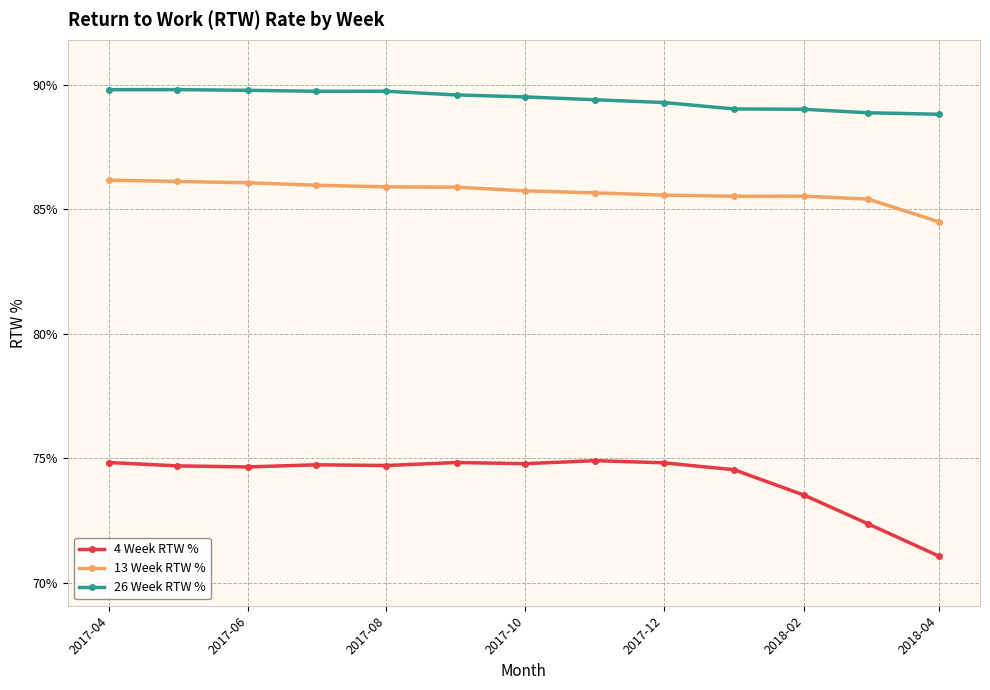

Rank the series by their average value, from highest to lowest.

26 Week RTW %, 13 Week RTW %, 4 Week RTW %